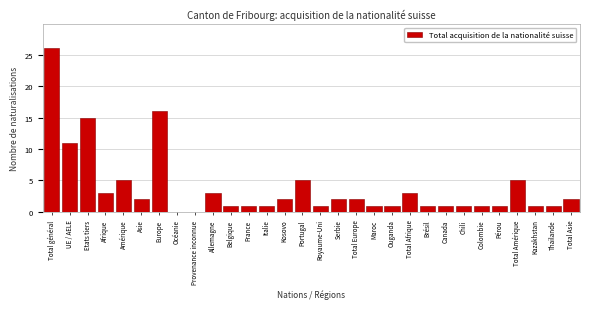

Reading left to right, extract all data points from this chart.

Total général=26	UE / AELE=11	Etats tiers=15	Afrique=3	Amérique=5	Asie=2	Europe=16	Océanie=0	Provenance inconnue=0	Allemagne=3	Belgique=1	France=1	Italie=1	Kosovo=2	Portugal=5	Royaume-Uni=1	Serbie=2	Total Europe=2	Maroc=1	Ouganda=1	Total Afrique=3	Brésil=1	Canada=1	Chili=1	Colombie=1	Pérou=1	Total Amérique=5	Kazakhstan=1	Thaïlande=1	Total Asie=2